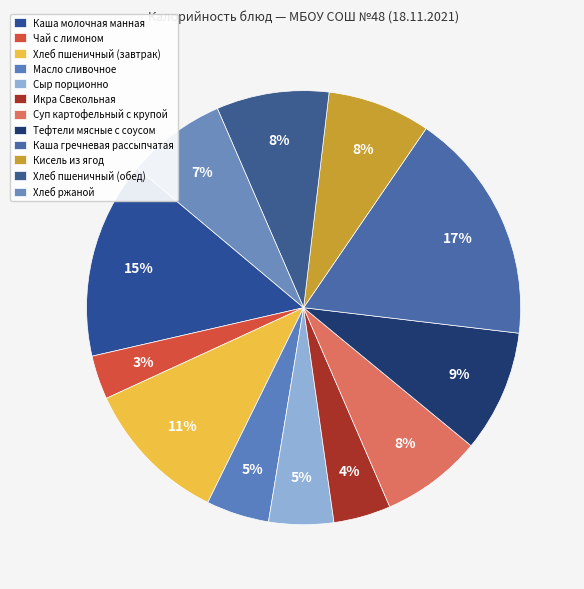

Approximately how many times larger is the value at Икра Свекольная compared to Чай с лимоном?

1.3